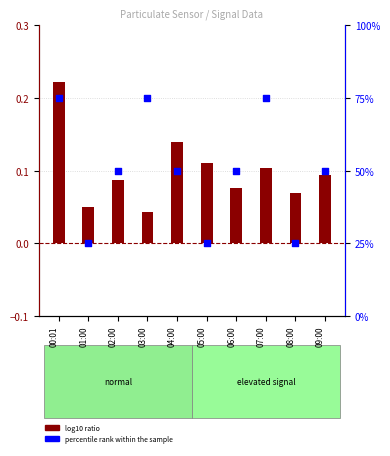

At which category is the sum across all series the highest?

00:01